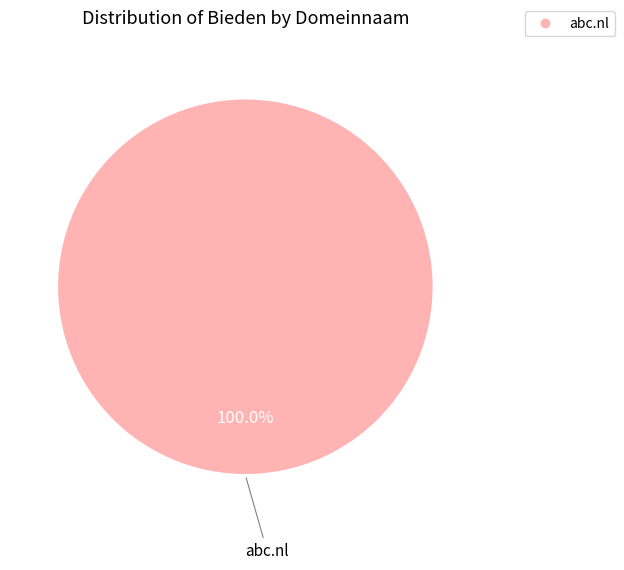

Does any single category account for the majority?

Yes